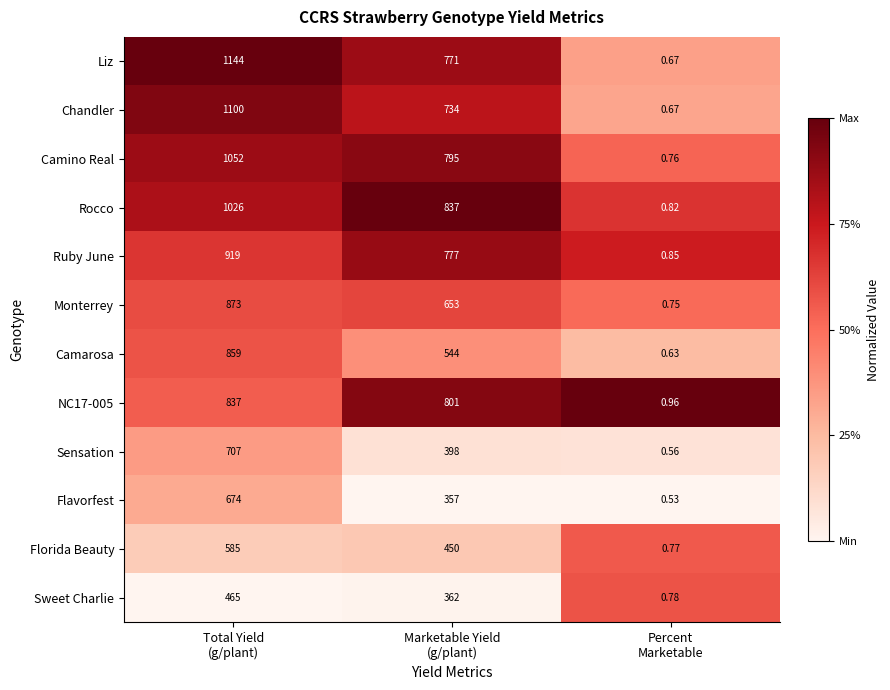

Which series has the widest spread of values?

Liz